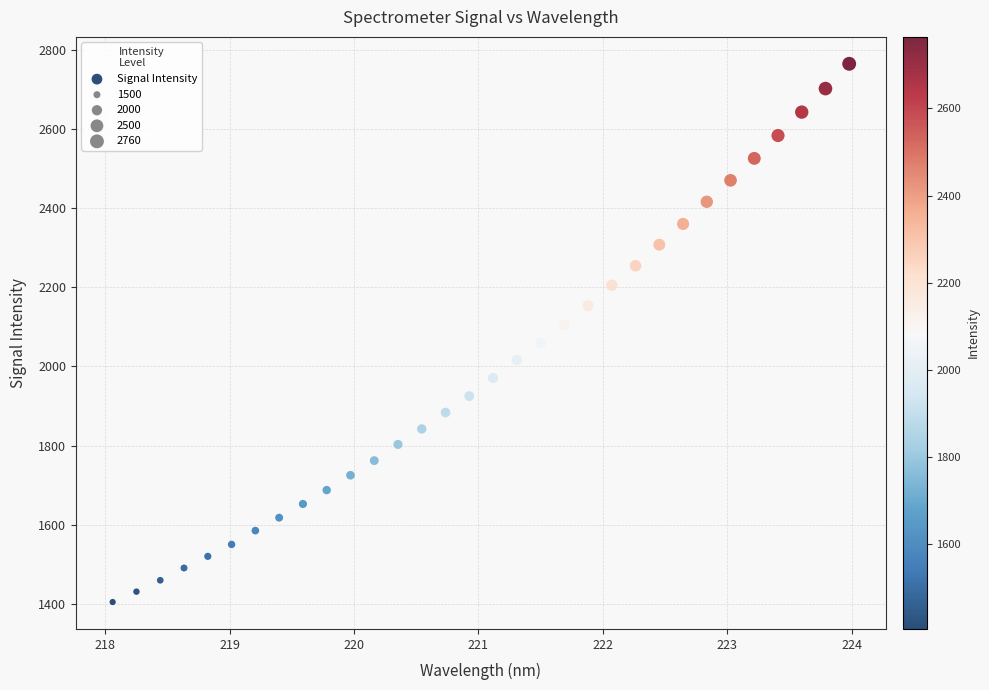

What is the range of Y values (max minus min)?

1358.9